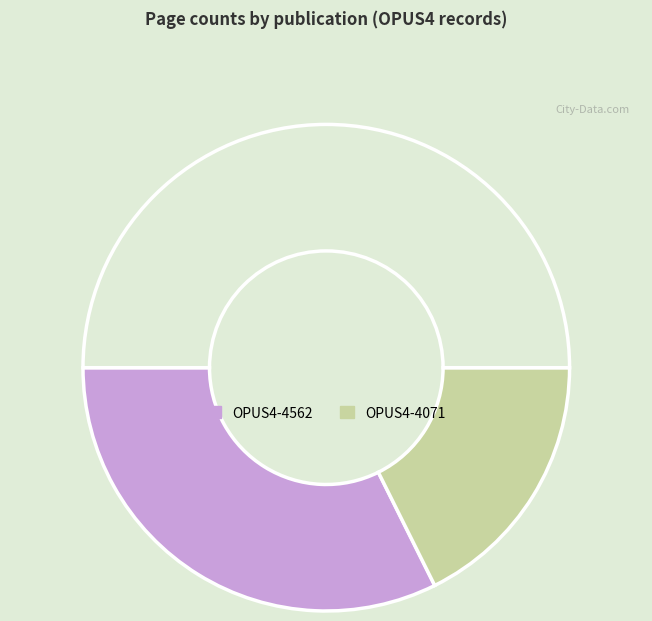

Count the number of slices in the pie.

3